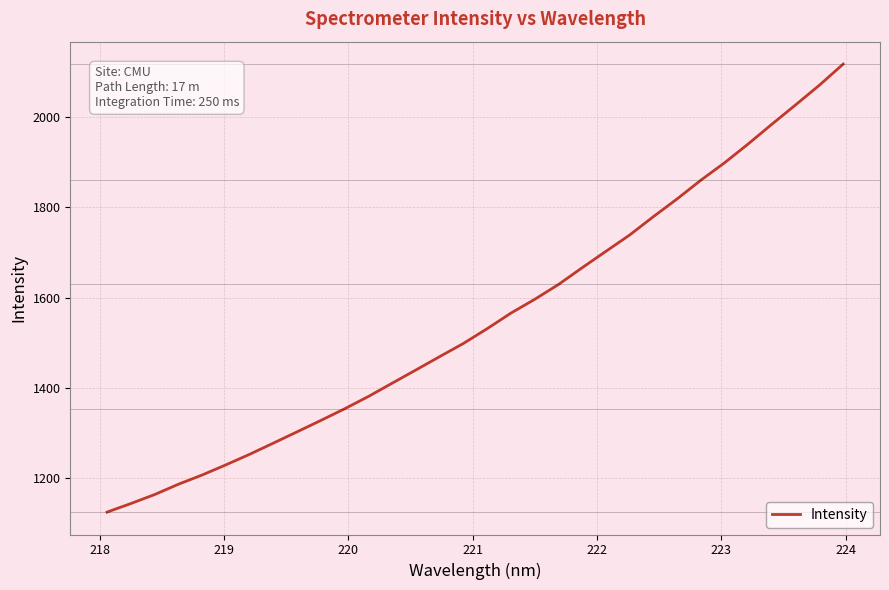

Does the chart display data point markers on the line(s)?

No